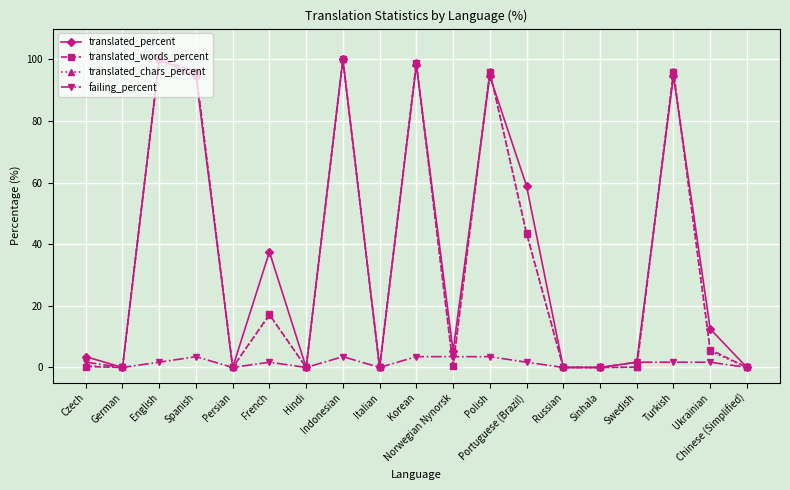

What is the spread (max minus min) of values at Polish?

92.6